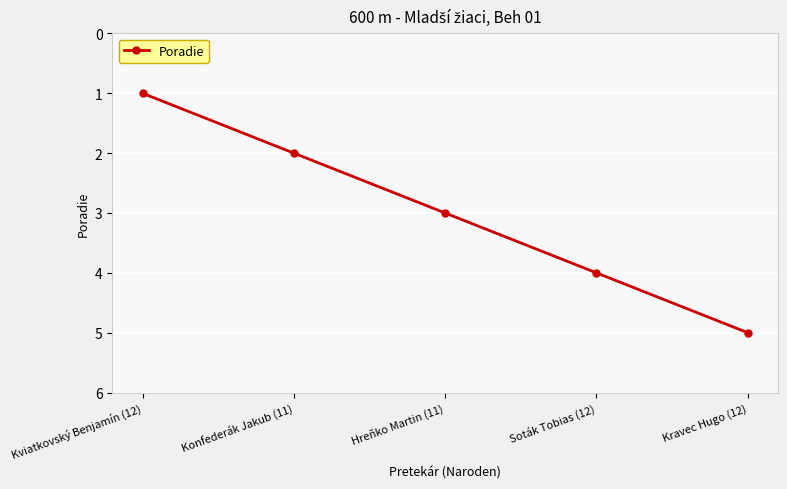

Reading left to right, list all the values displayed in this chart.

1	2	3	4	5